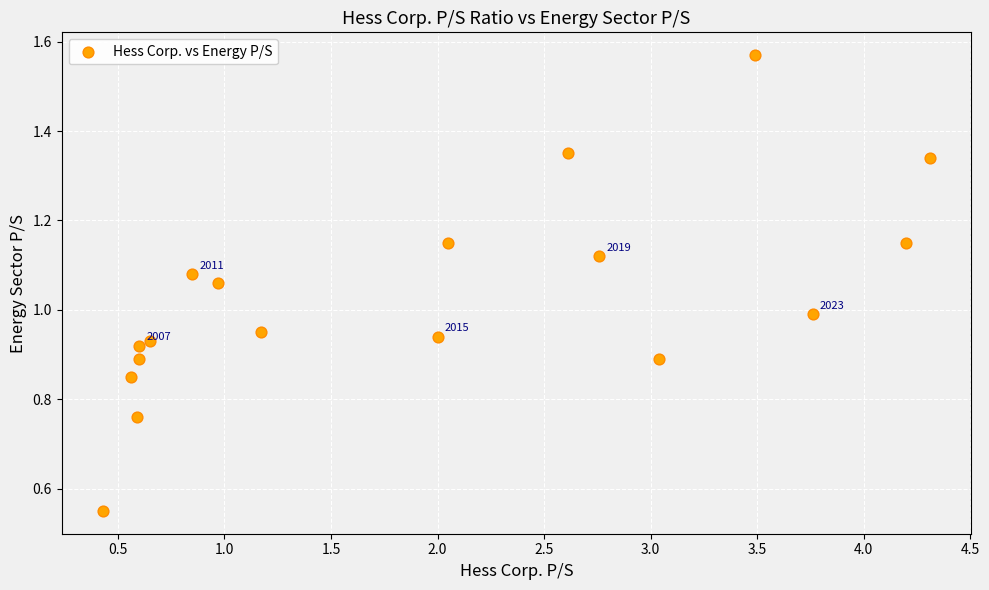

What is the range of Y values (max minus min)?

1.0